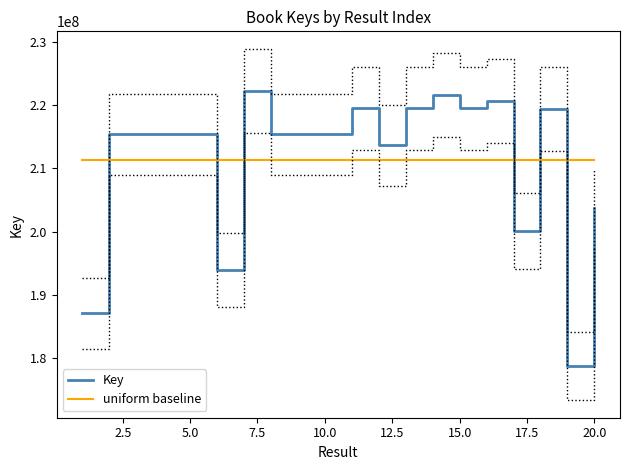

The value of Key at 15.0 is 219496625.0. True or false?

True